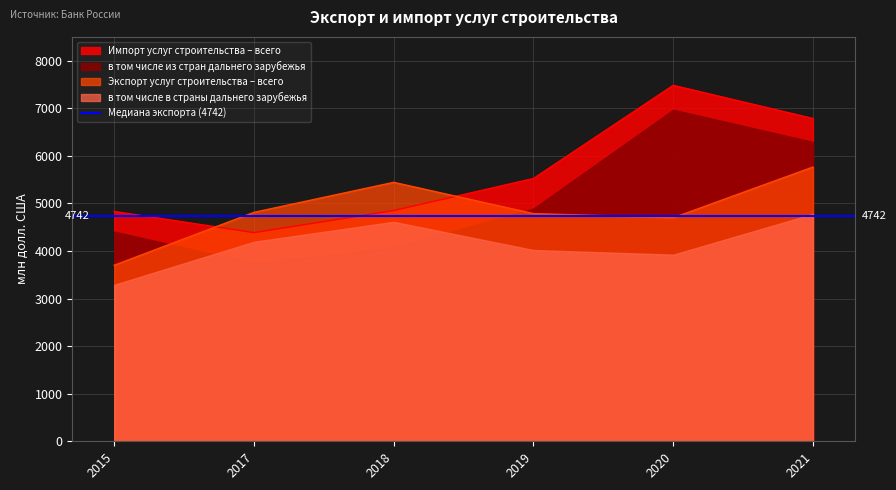

After their last crossing, which series has the higher values: Импорт услуг строительства – всего or Экспорт услуг строительства – всего?

Импорт услуг строительства – всего